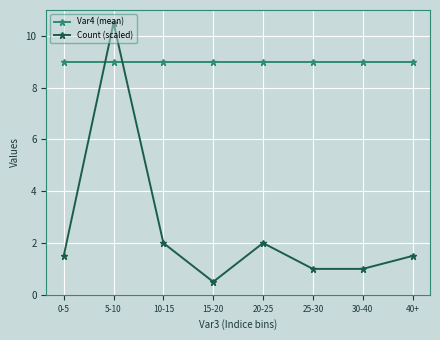

What is the label of the 7th point from the right?

5-10